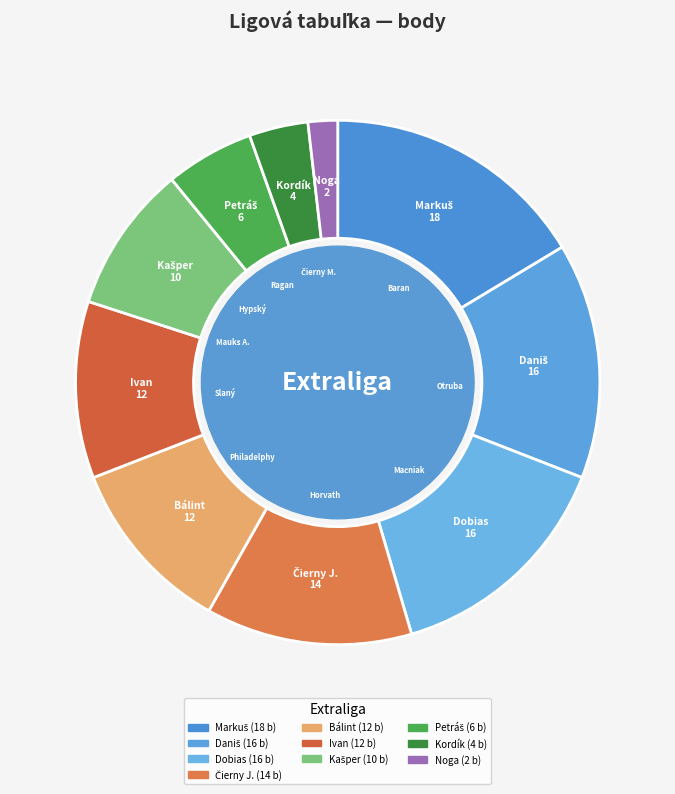

Does any single category account for the majority?

No